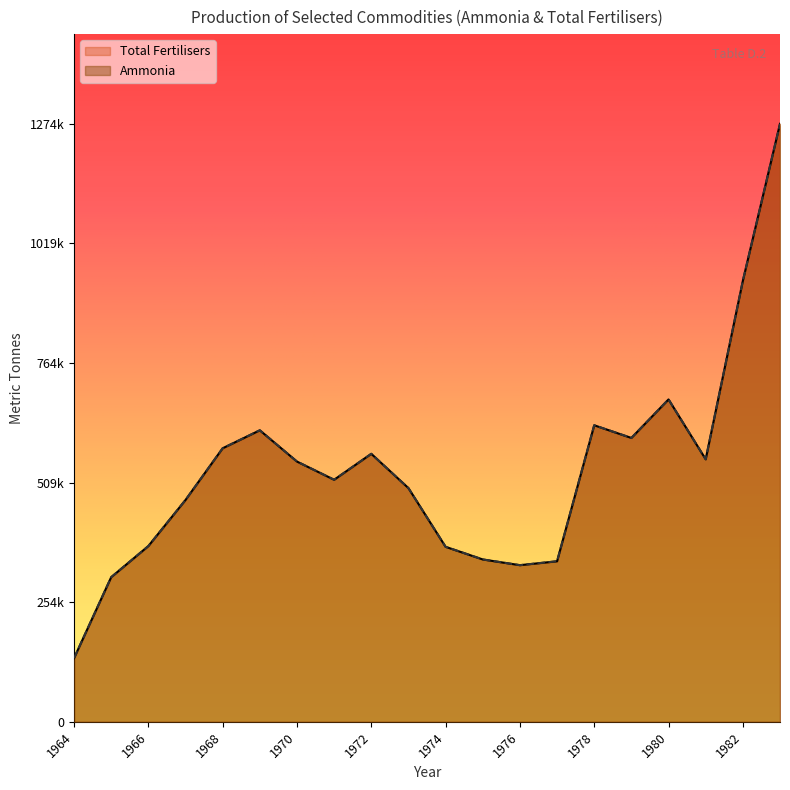

Where does the Ammonia Production series first go above 554600?

1968